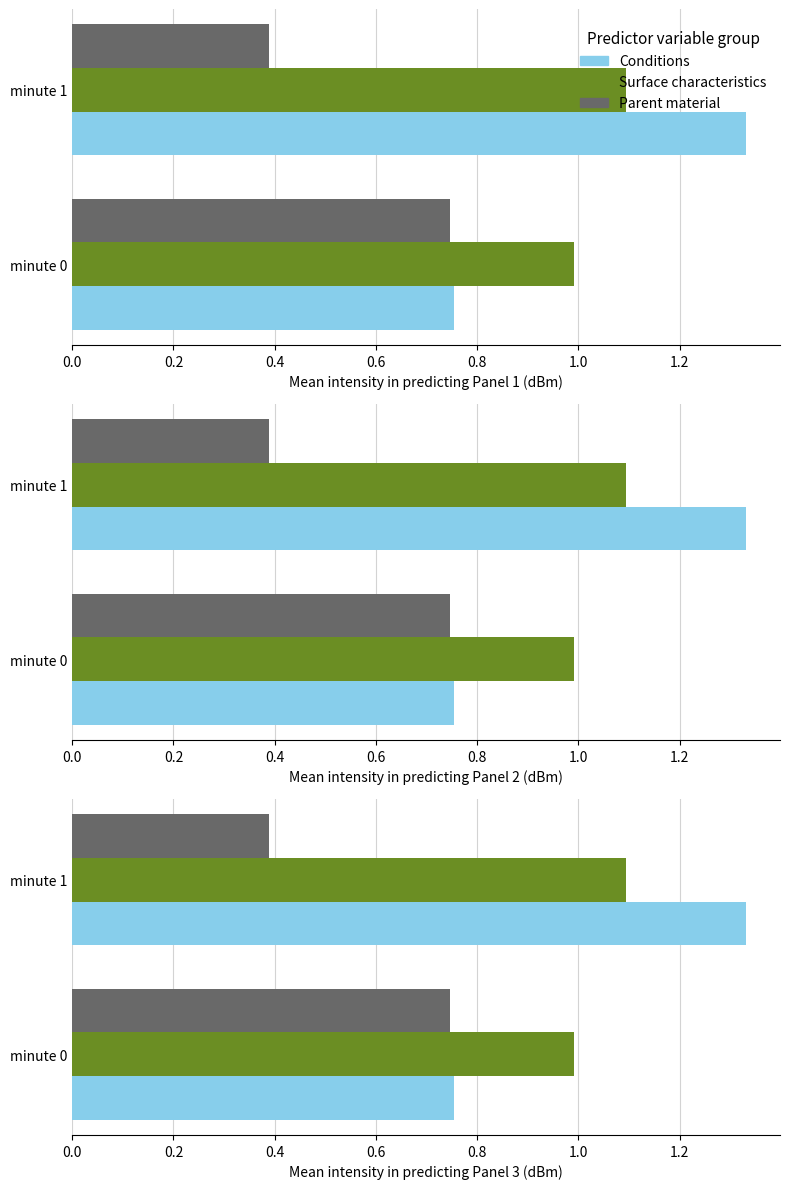

What is the value of the Surface characteristics bar at the 1st from the left?

1.0